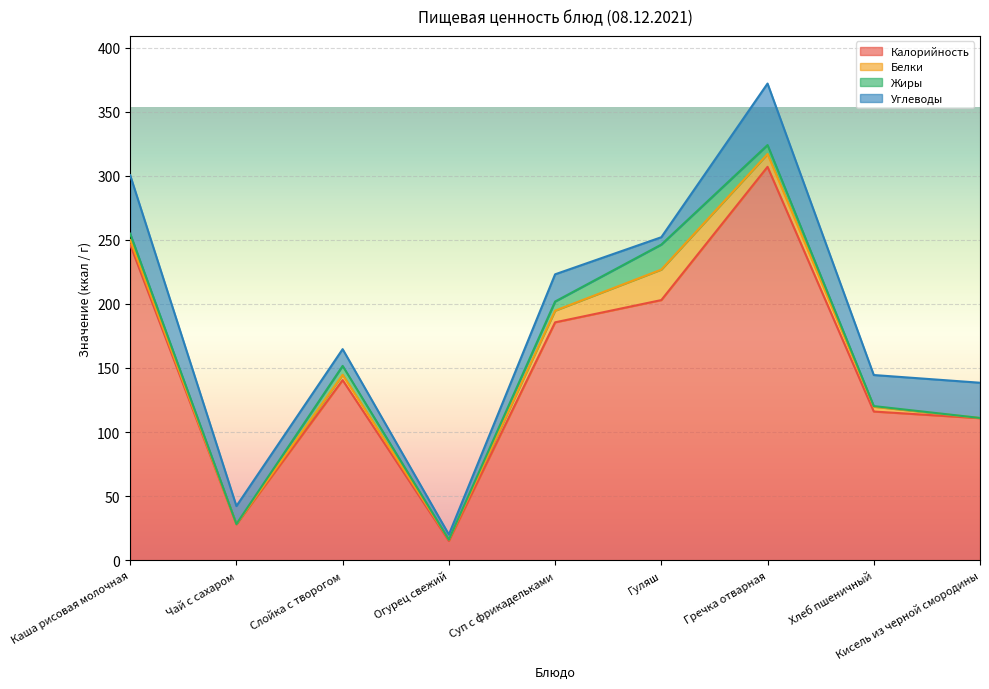

At which label does Калорийность reach its peak?

Гречка отварная